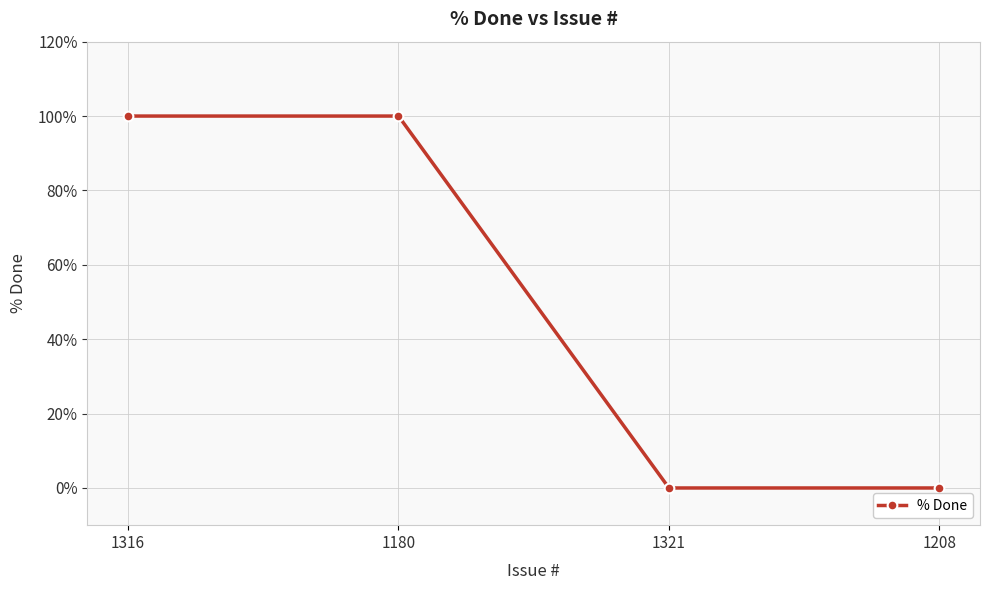

How many values are between 0 and 100?

4